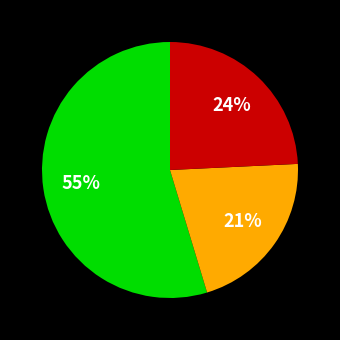

To the nearest percent, what is the difference between the largest and smallest slice percentages?

34%